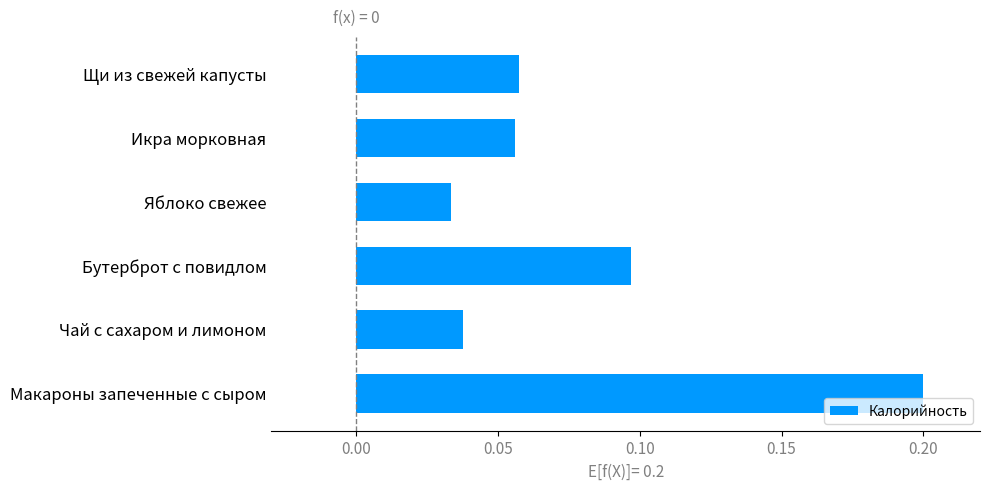

Between Яблоко свежее and Макароны запеченные с сыром, which is larger?

Макароны запеченные с сыром